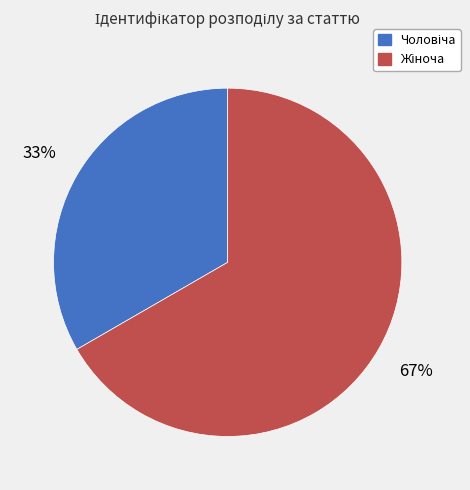

Does any single category account for the majority?

Yes